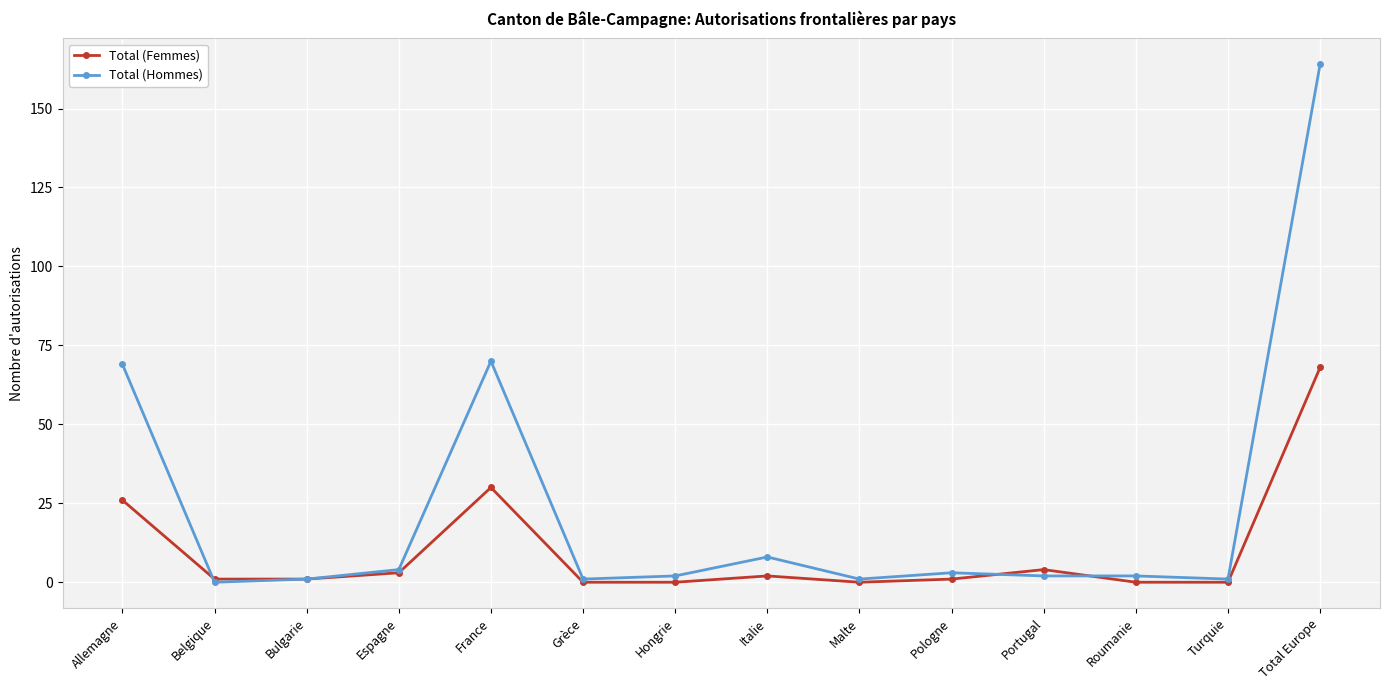

The Total (Hommes) series shows 4 at Espagne. True or false?

True